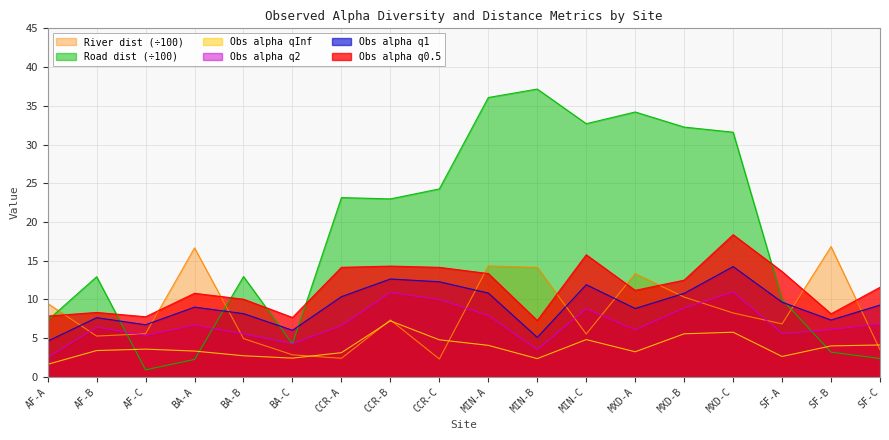

Reading right to left, transcribe all the data shown in this chart.

Obs_alpha_q0.5: SF-C=11.6	SF-B=8.1	SF-A=13.6	MXD-C=18.4	MXD-B=12.5	MXD-A=11.2	MIN-C=15.8	MIN-B=7.3	MIN-A=13.3	CCR-C=14.1	CCR-B=14.3	CCR-A=14.1	BA-C=7.7	BA-B=10.0	BA-A=10.8	AF-C=7.8	AF-B=8.3	AF-A=7.9
Obs_alpha_q1: SF-C=9.3	SF-B=7.3	SF-A=9.6	MXD-C=14.2	MXD-B=10.8	MXD-A=8.8	MIN-C=11.9	MIN-B=5.1	MIN-A=10.8	CCR-C=12.3	CCR-B=12.6	CCR-A=10.4	BA-C=6.0	BA-B=8.2	BA-A=9.0	AF-C=6.7	AF-B=7.6	AF-A=4.6
Obs_alpha_q2: SF-C=6.9	SF-B=6.1	SF-A=5.6	MXD-C=11.0	MXD-B=8.9	MXD-A=6.1	MIN-C=8.8	MIN-B=3.5	MIN-A=7.9	CCR-C=10.0	CCR-B=10.9	CCR-A=6.6	BA-C=4.3	BA-B=5.6	BA-A=6.7	AF-C=5.4	AF-B=6.4	AF-A=2.5
Obs_alpha_qInf: SF-C=4.1	SF-B=4.0	SF-A=2.6	MXD-C=5.8	MXD-B=5.6	MXD-A=3.2	MIN-C=4.8	MIN-B=2.4	MIN-A=4.1	CCR-C=4.8	CCR-B=7.2	CCR-A=3.1	BA-C=2.4	BA-B=2.7	BA-A=3.3	AF-C=3.6	AF-B=3.4	AF-A=1.6
River_distance_scaled: SF-C=3.5	SF-B=16.8	SF-A=6.8	MXD-C=8.2	MXD-B=10.3	MXD-A=13.3	MIN-C=5.5	MIN-B=14.1	MIN-A=14.3	CCR-C=2.3	CCR-B=7.3	CCR-A=2.4	BA-C=2.9	BA-B=4.9	BA-A=16.6	AF-C=5.6	AF-B=5.3	AF-A=9.5
Road_distance_scaled: SF-C=2.4	SF-B=3.2	SF-A=10.0	MXD-C=31.6	MXD-B=32.2	MXD-A=34.2	MIN-C=32.7	MIN-B=37.2	MIN-A=36.1	CCR-C=24.3	CCR-B=23.0	CCR-A=23.1	BA-C=4.3	BA-B=12.9	BA-A=2.2	AF-C=0.9	AF-B=12.9	AF-A=7.3